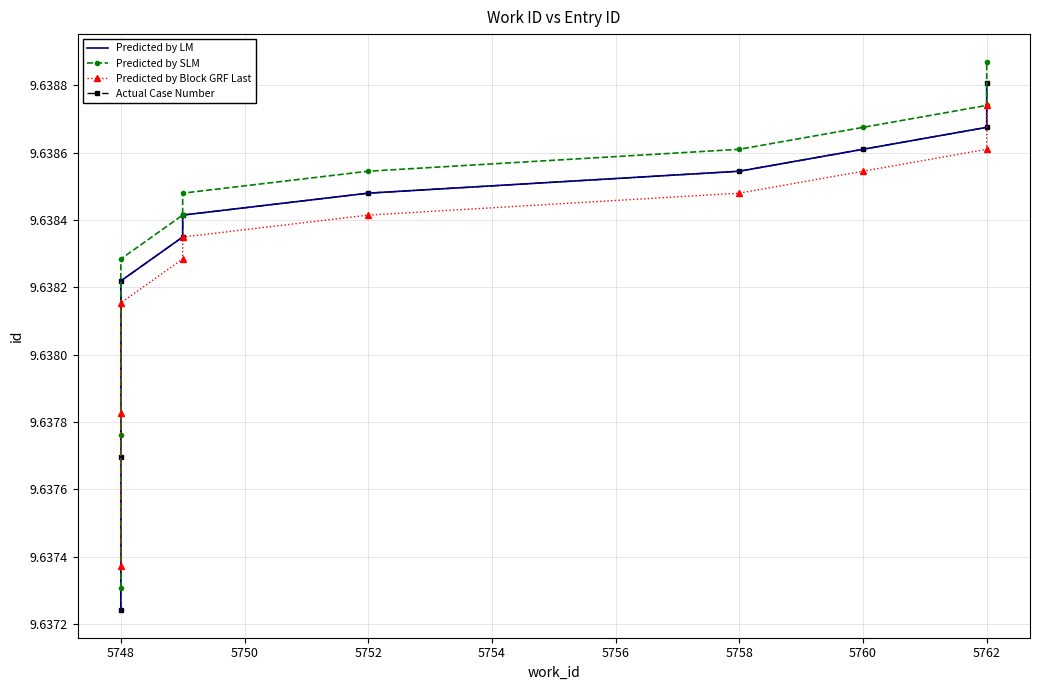

What are all the series names shown in the legend?

Predicted by LM, Predicted by SLM, Predicted by Block GRF Last, Actual Case Number